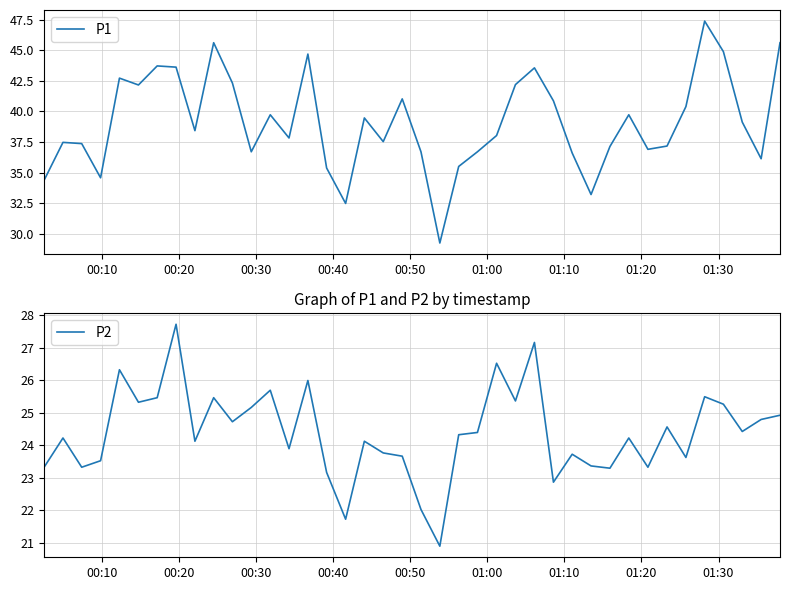

What is the highest value of the P2 series?

27.7